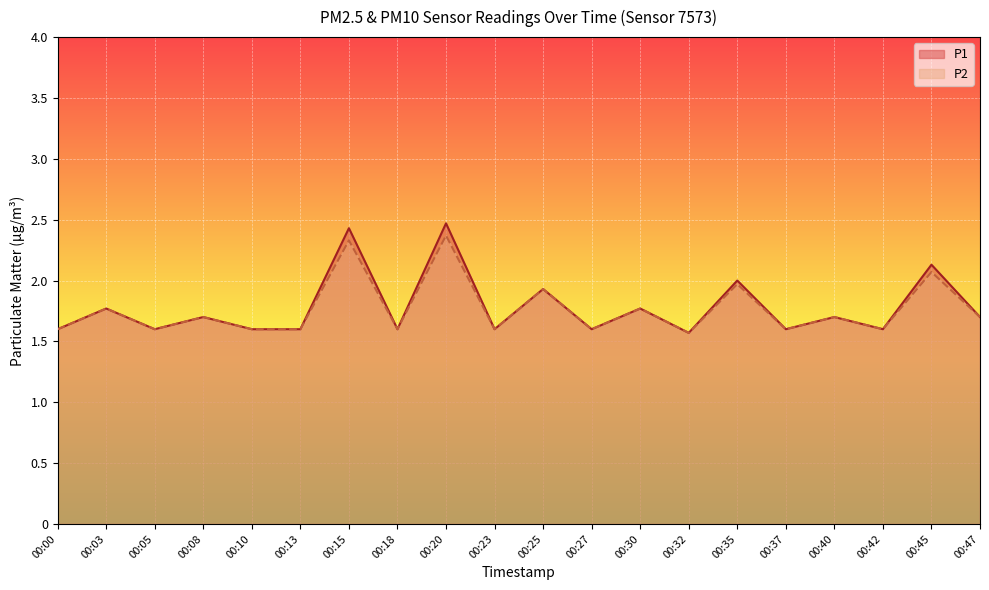

True or false: P2 has more than 1 points higher than both neighbors.

True